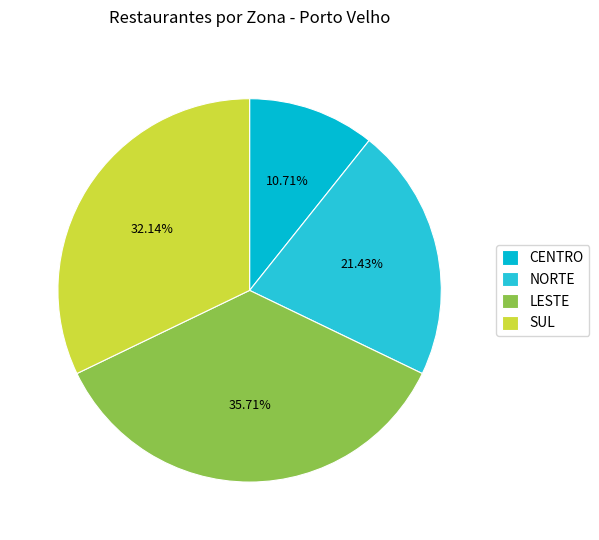

To the nearest percent, what portion does NORTE represent?

21%